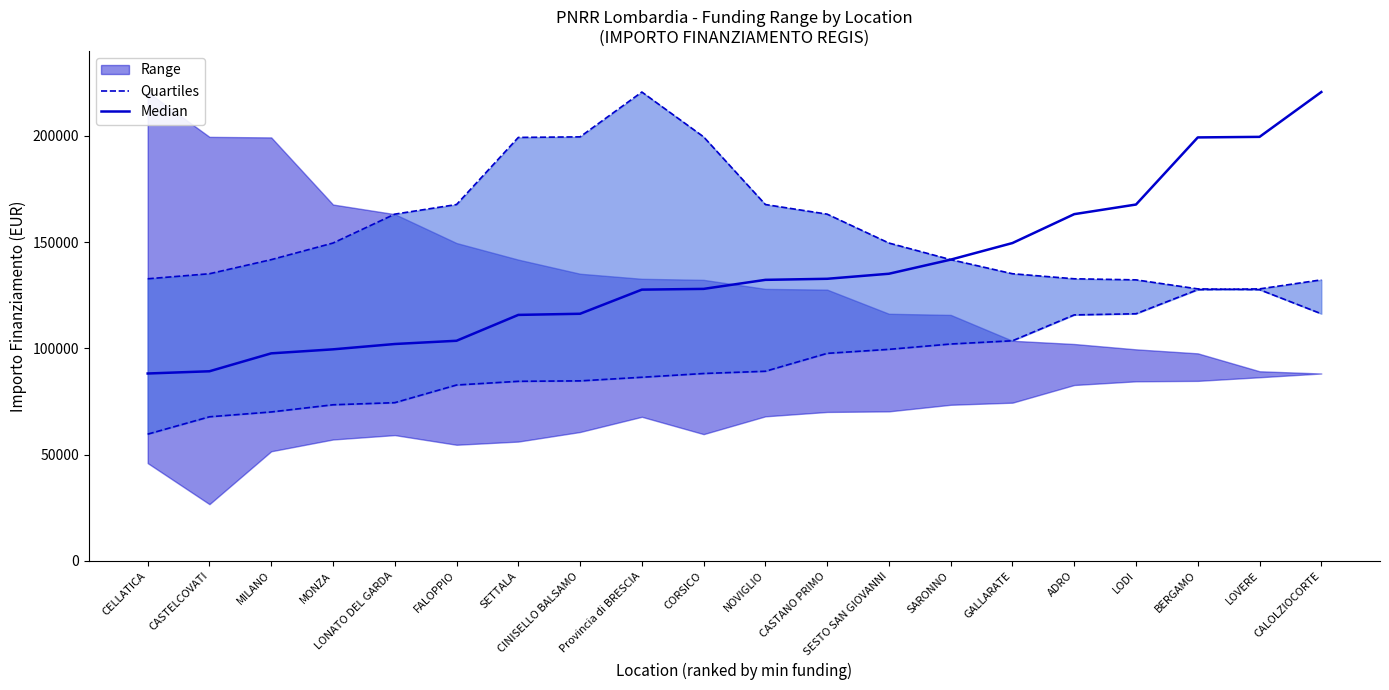

What is the sum of the Median values at LOVERE and FALOPPIO?

303187.6